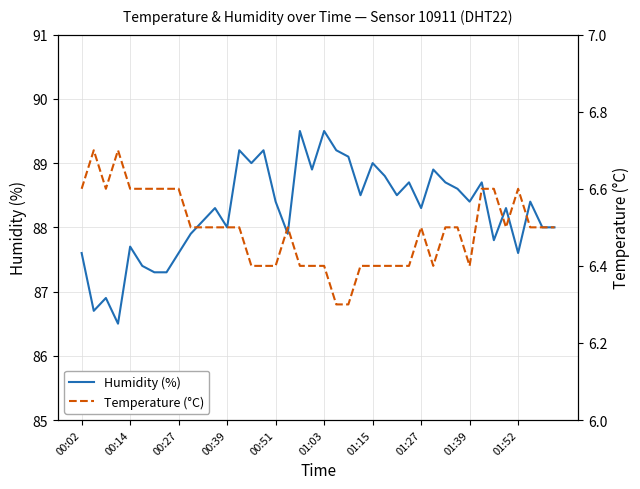

True or false: Humidity (%) has a value of 22.4 at 14.

False